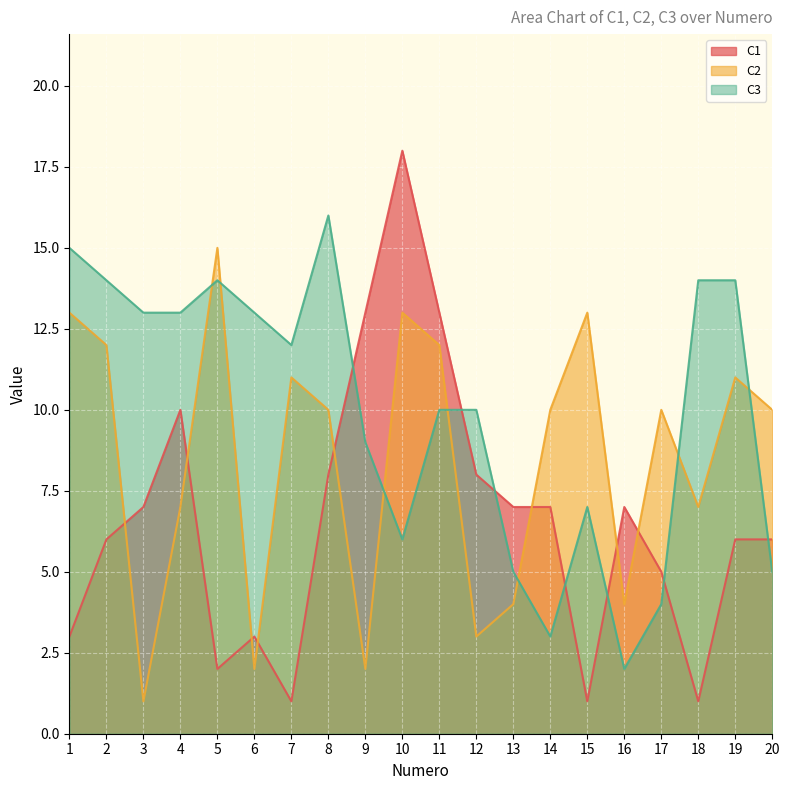

The value of C3 at 15 is 12. True or false?

False